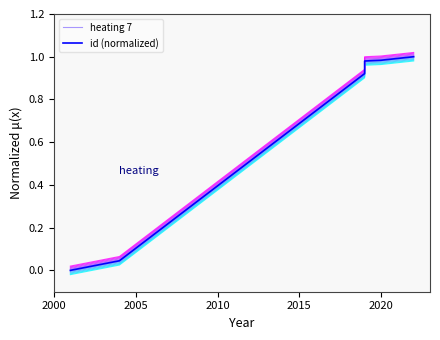

True or false: heating 7 and id (normalized) intersect in this chart.

False